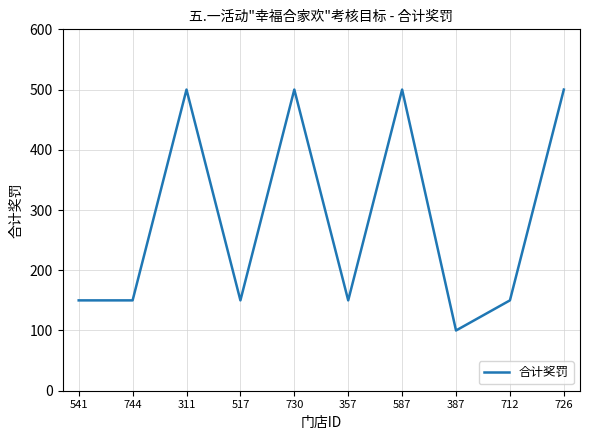

What is the approximate value at 387, to the nearest 5?

100